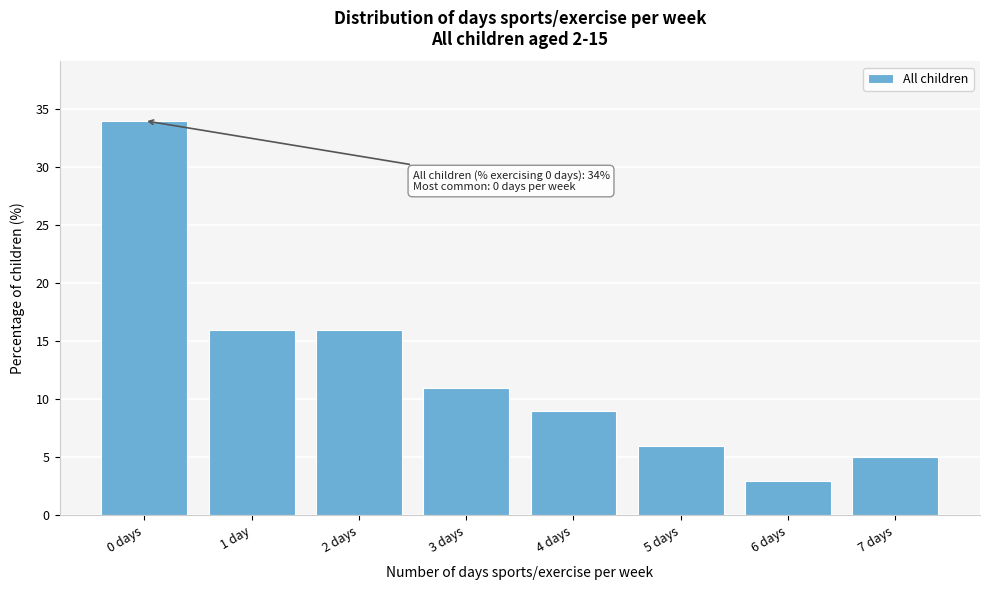

Reading right to left, transcribe all the data shown in this chart.

7 days=5	6 days=3	5 days=6	4 days=9	3 days=11	2 days=16	1 day=16	0 days=34